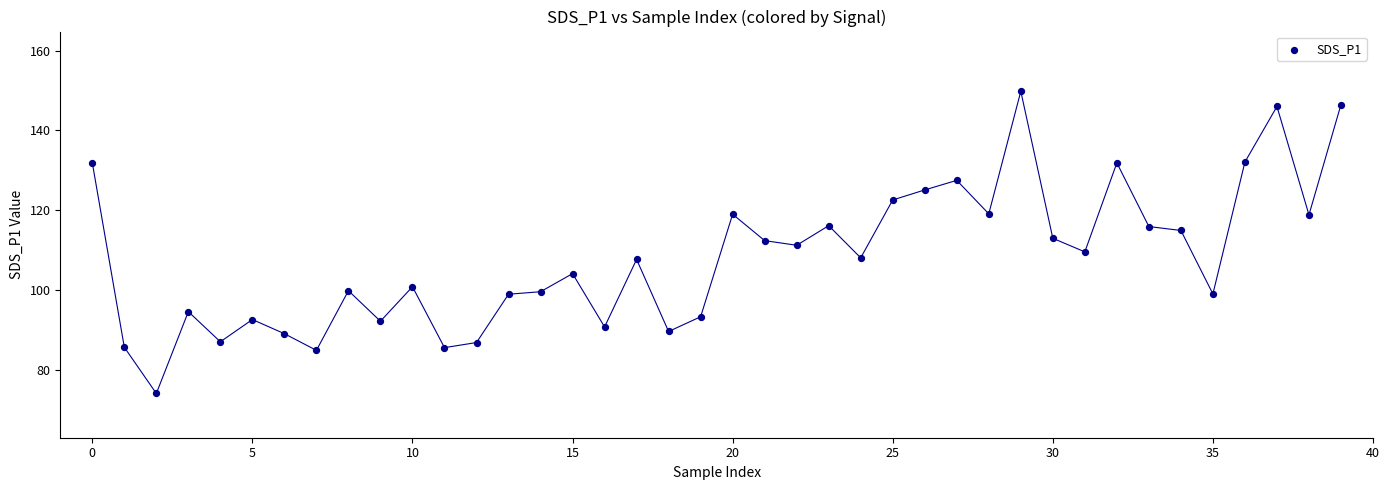

What is the range of Y values (max minus min)?

75.8